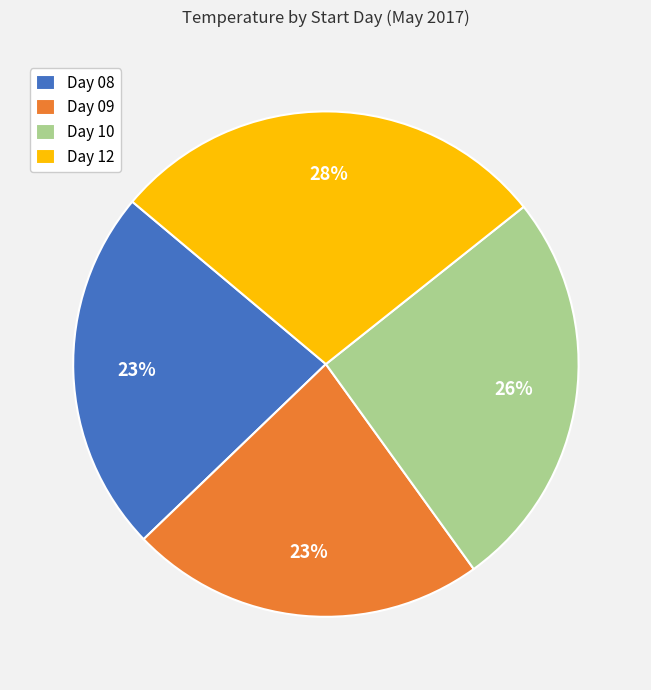

Which category has the biggest portion of the pie?

Day 12